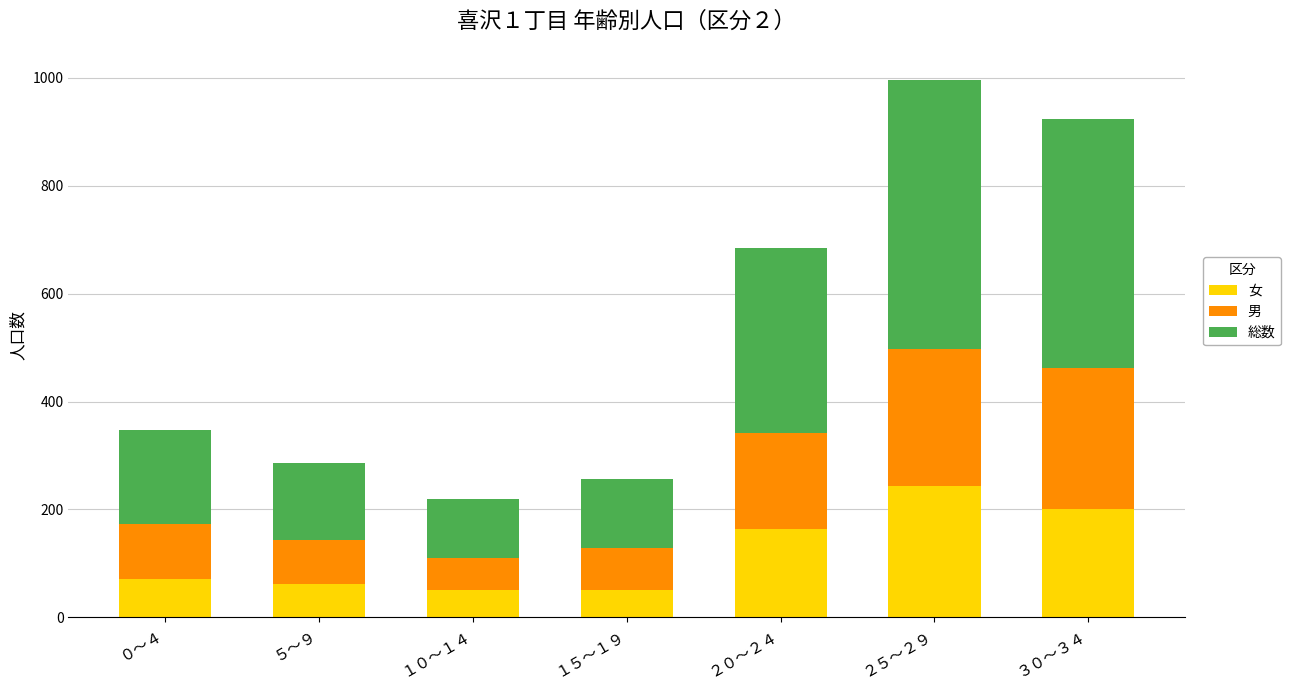

What is the total value across all series at ２０～２４?

684